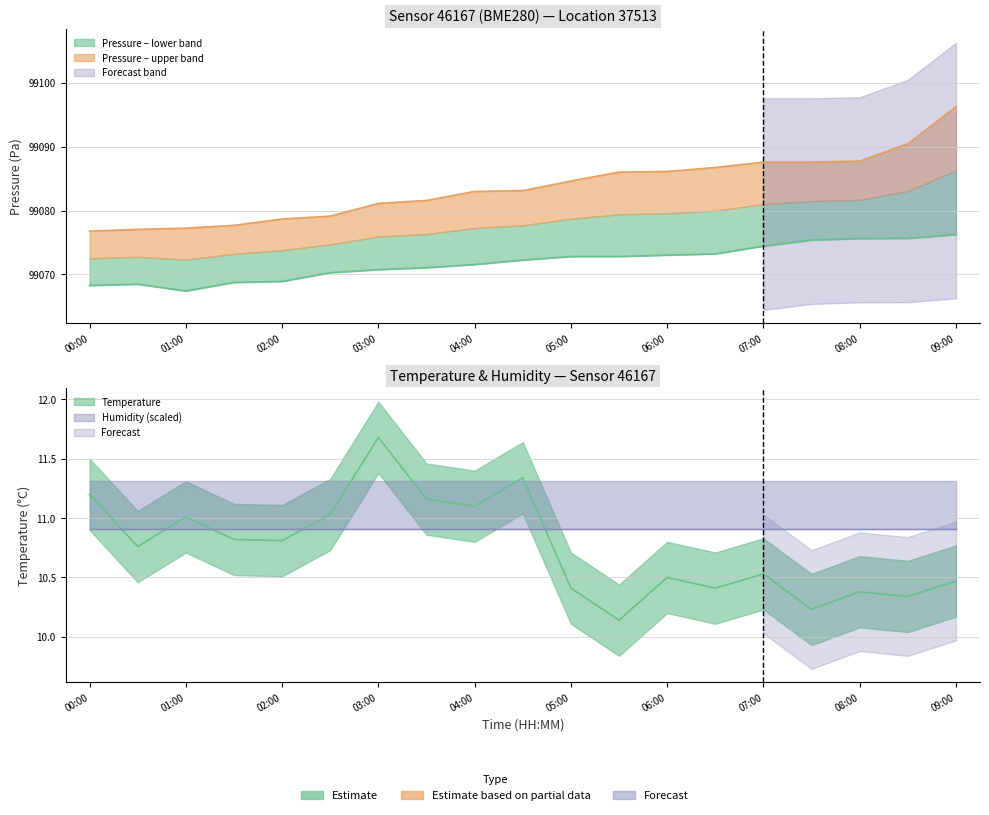

What is the sum of the pressure_mid values at 08:30 and 02:30?

198169.6